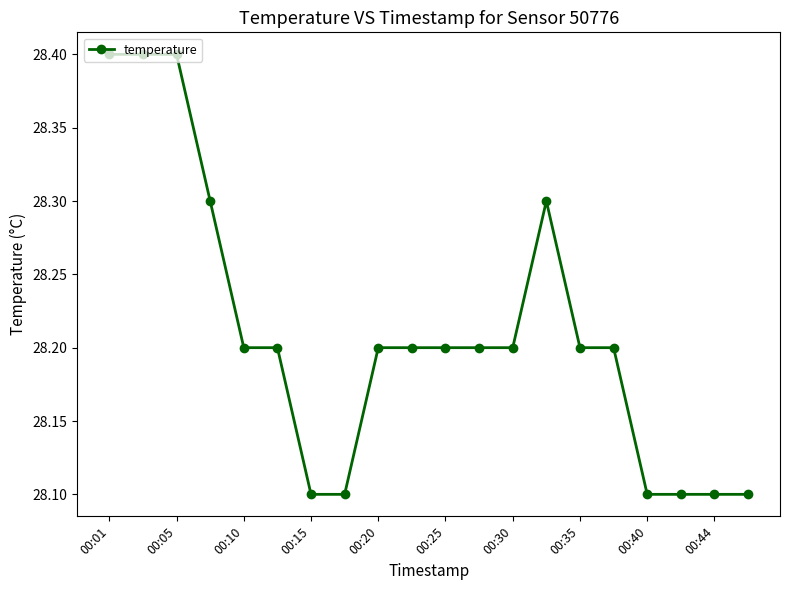

Count the values in the range 28 to 29.

20